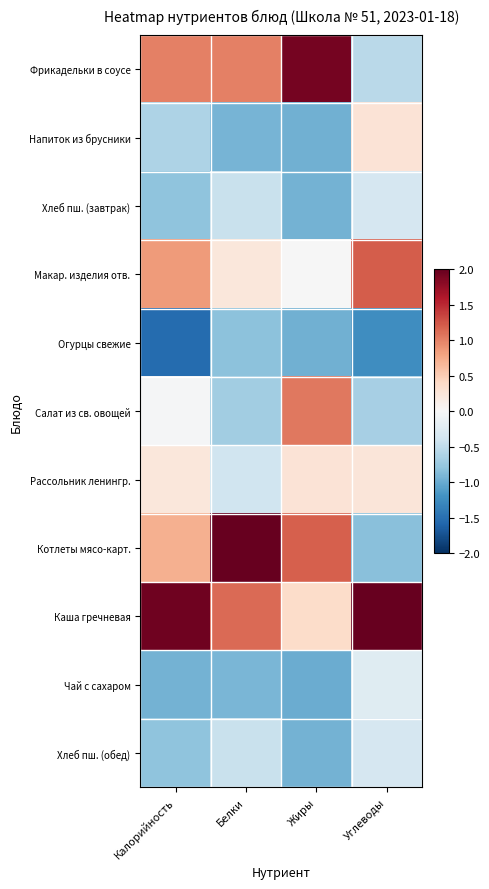

At how many categories does at least one series exceed 0?

4